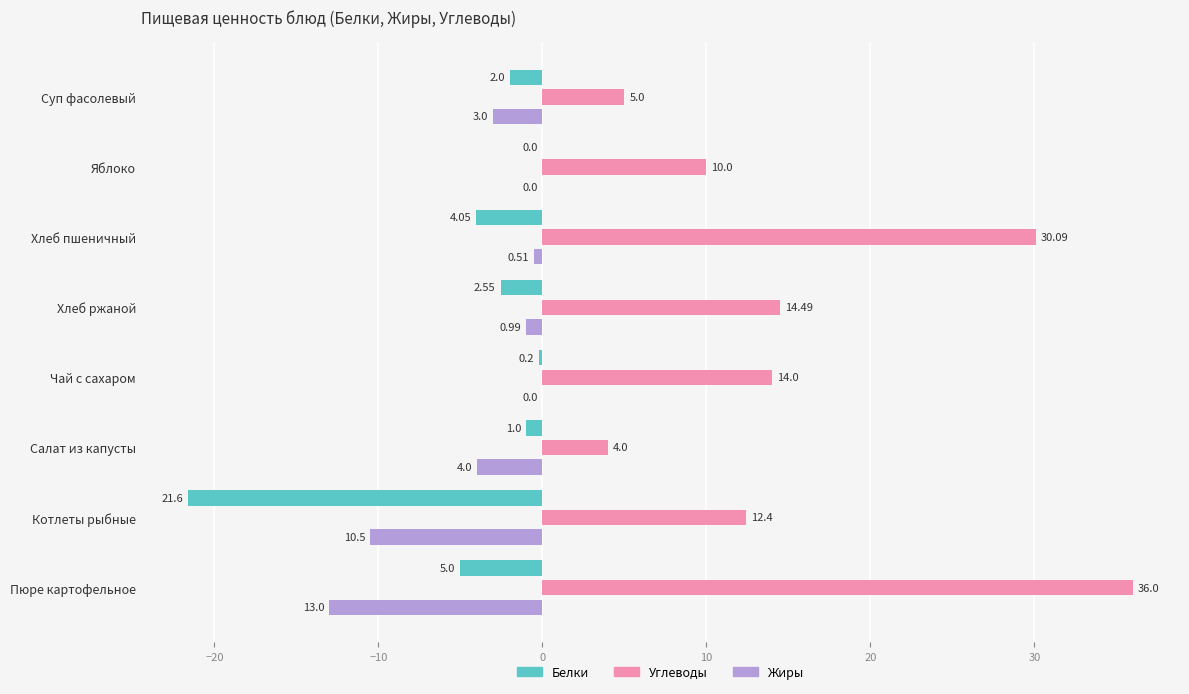

At which label does Углеводы reach its peak?

Пюре картофельное